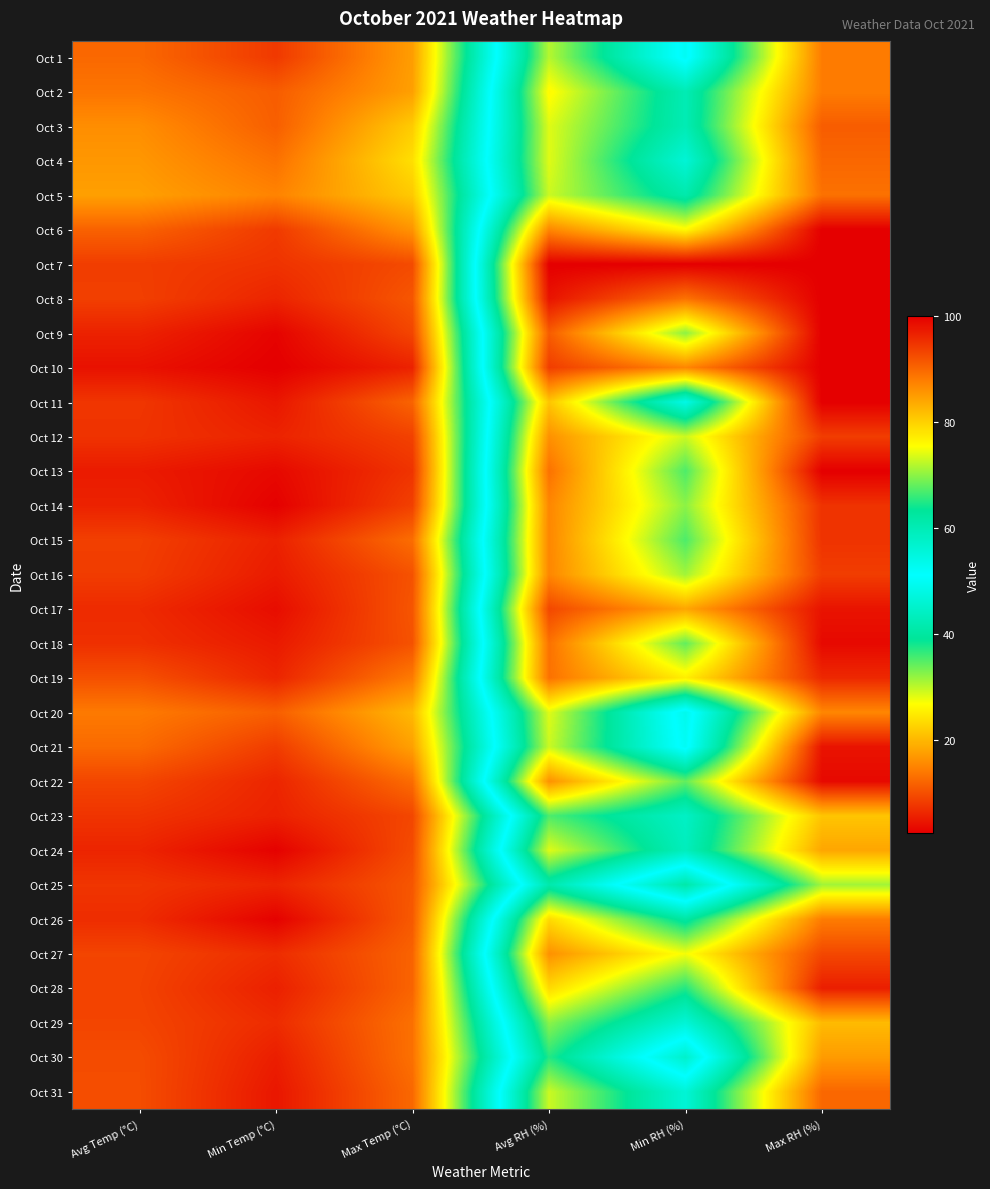

At Min Temp (°C), list the series in order from largest to smallest.

Oct 5, Oct 4, Oct 3, Oct 20, Oct 2, Oct 21, Oct 6, Oct 1, Oct 7, Oct 27, Oct 29, Oct 19, Oct 22, Oct 8, Oct 25, Oct 12, Oct 15, Oct 23, Oct 28, Oct 30, Oct 16, Oct 18, Oct 11, Oct 31, Oct 17, Oct 13, Oct 9, Oct 24, Oct 26, Oct 14, Oct 10